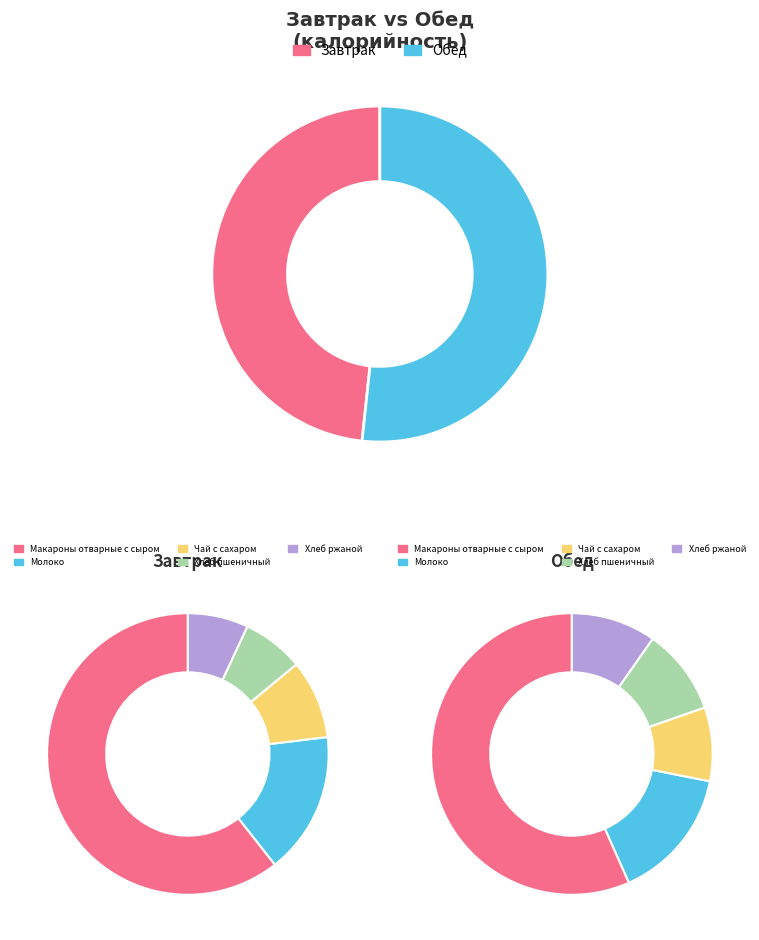

To the nearest percent, what percentage of the pie is Молоко?

16%